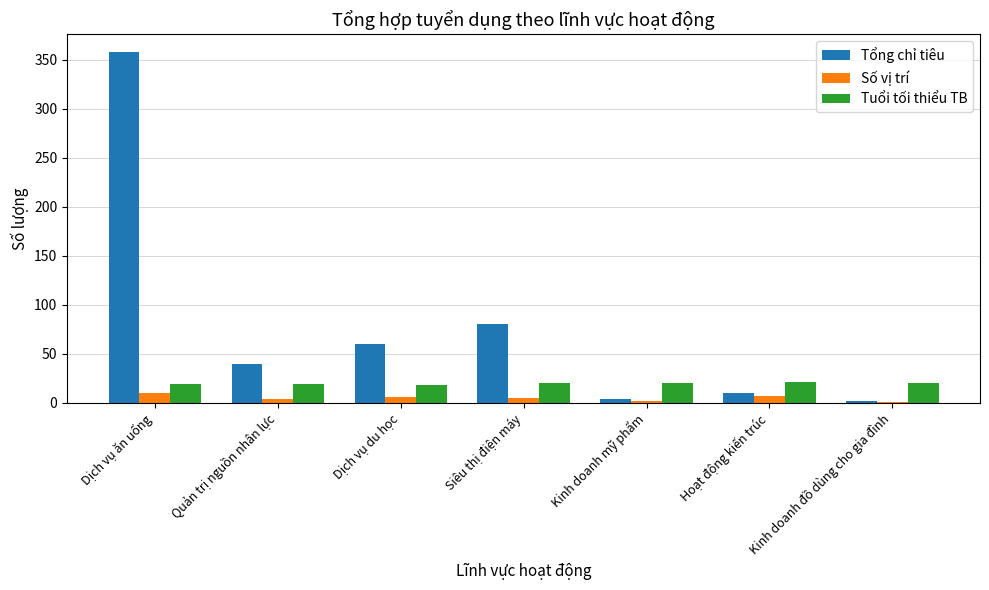

What is the sum of the Số vị trí values at Kinh doanh mỹ phẩm and Quản trị nguồn nhân lực?

6